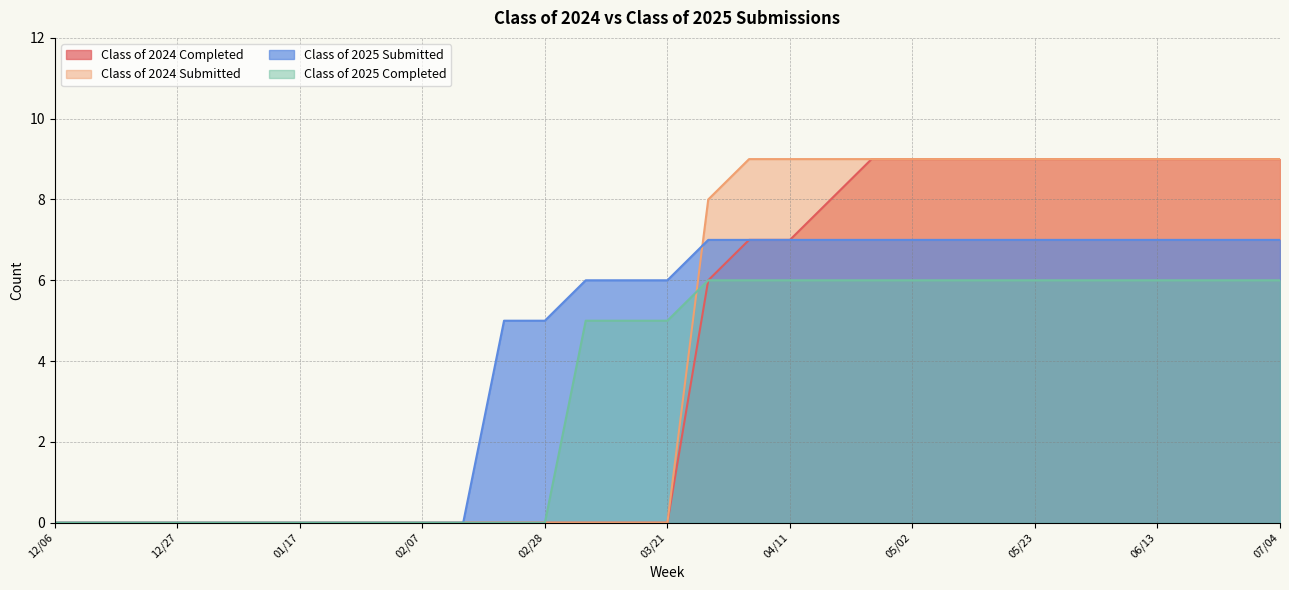

What is the sum of all Class of 2024 Submitted values?

134